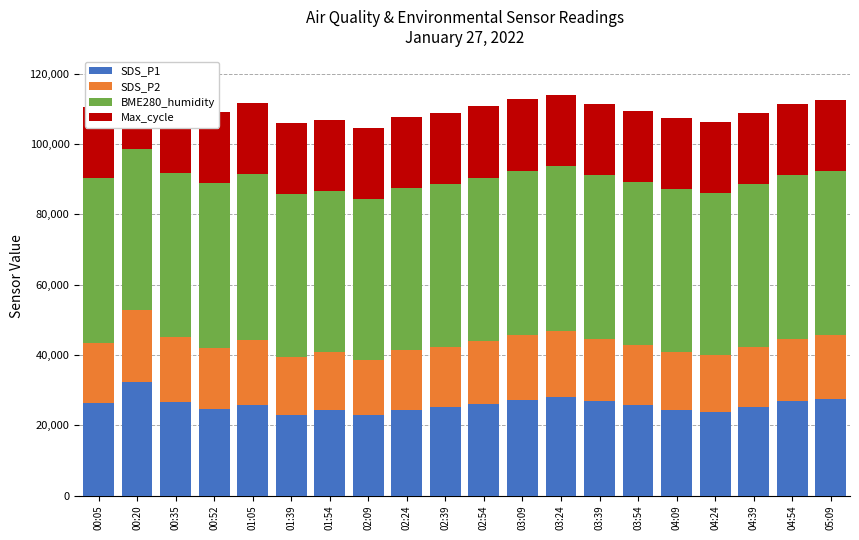

What is the difference between the highest and lowest values at 01:54?

29235.0